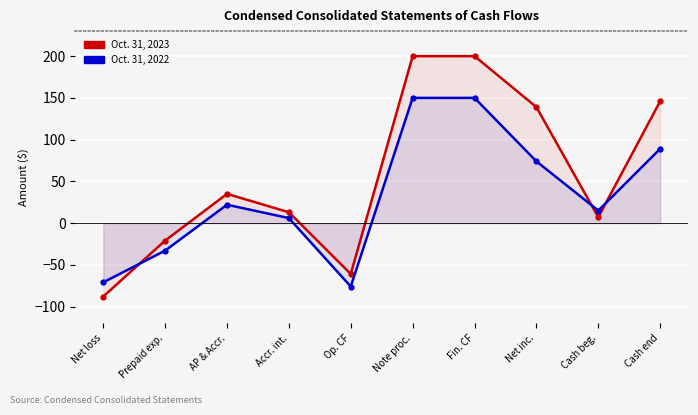

How many positive values does the Oct. 31, 2023 series have?

7